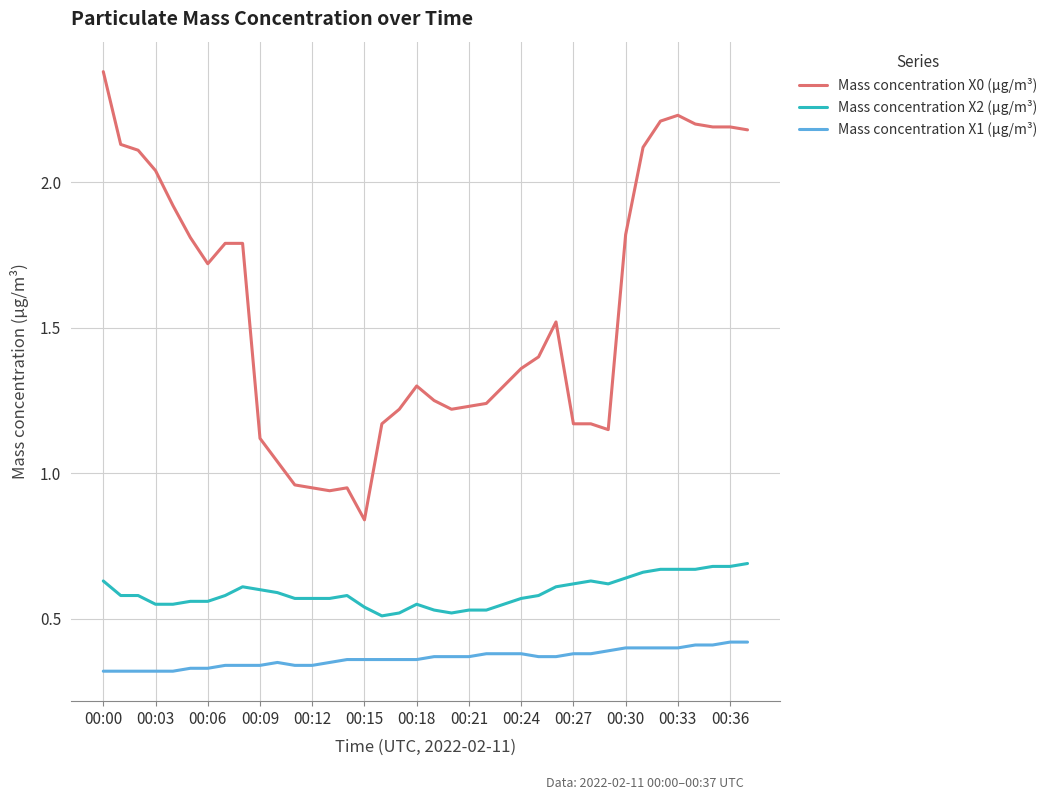

At how many categories does at least one series exceed 2?

11